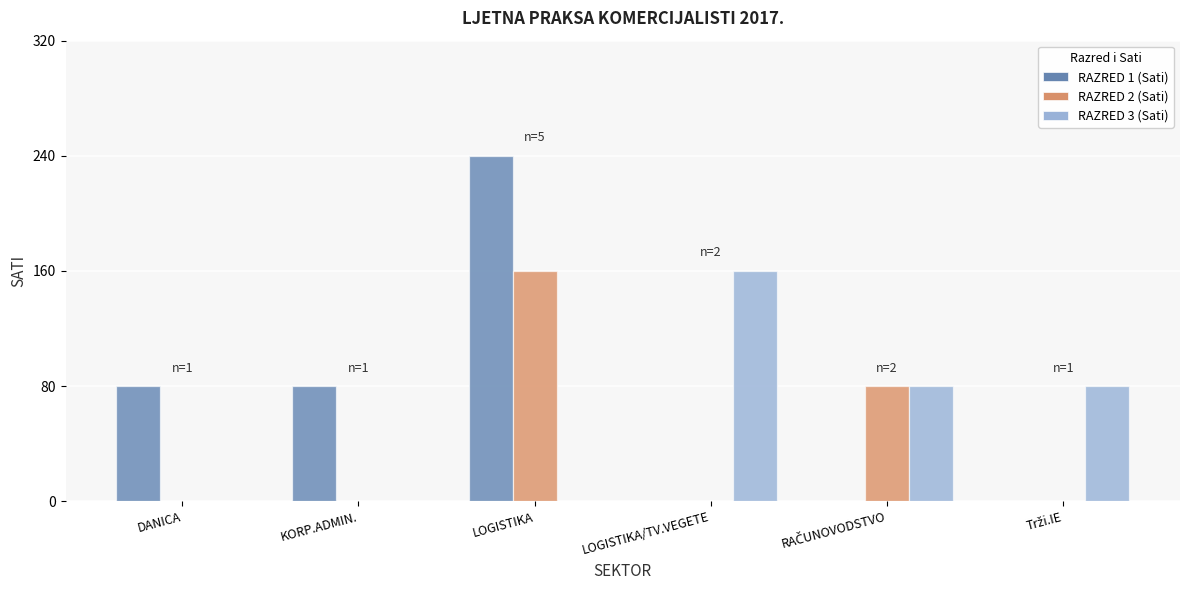

Which category has the lowest value in the RAZRED 2 (Sati) series?

DANICA